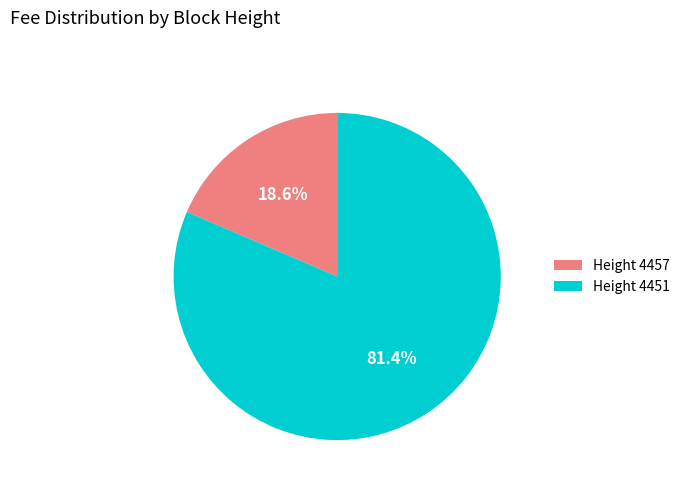

Which slice is the largest?

Height 4451